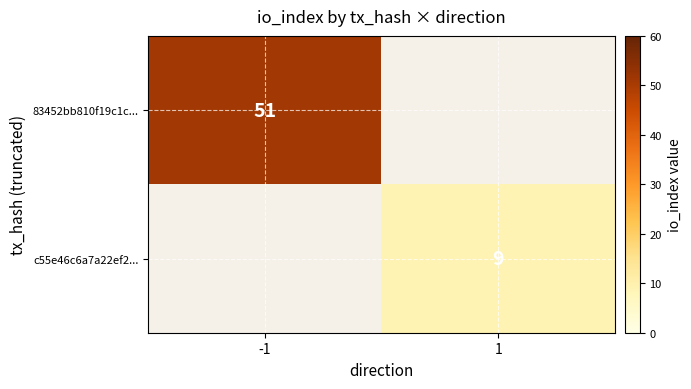

The value of c55e46c6a7a22ef2... at 1 is 13. True or false?

False